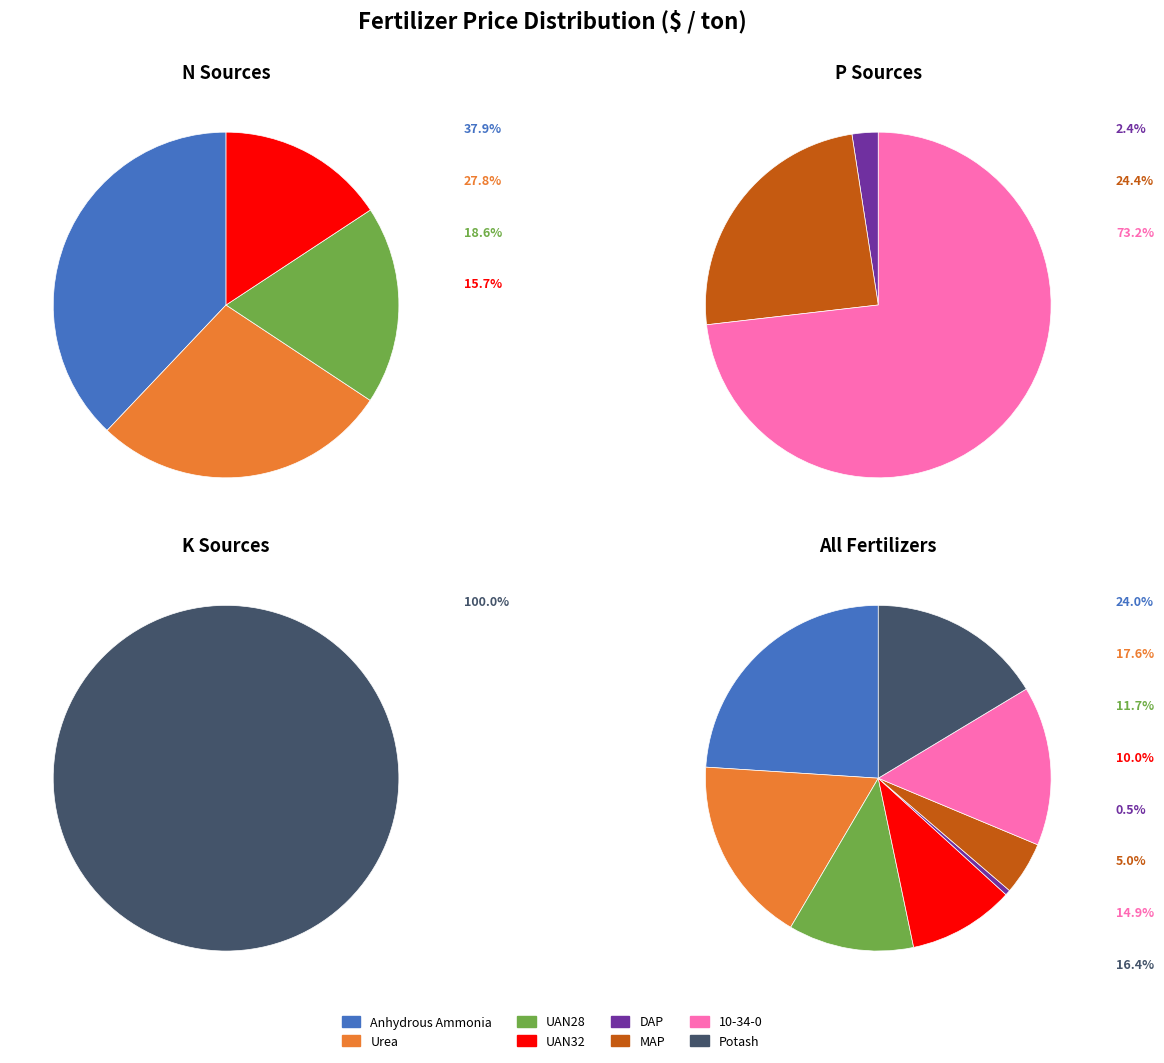

Which category has the biggest portion of the pie?

Anhydrous Ammonia